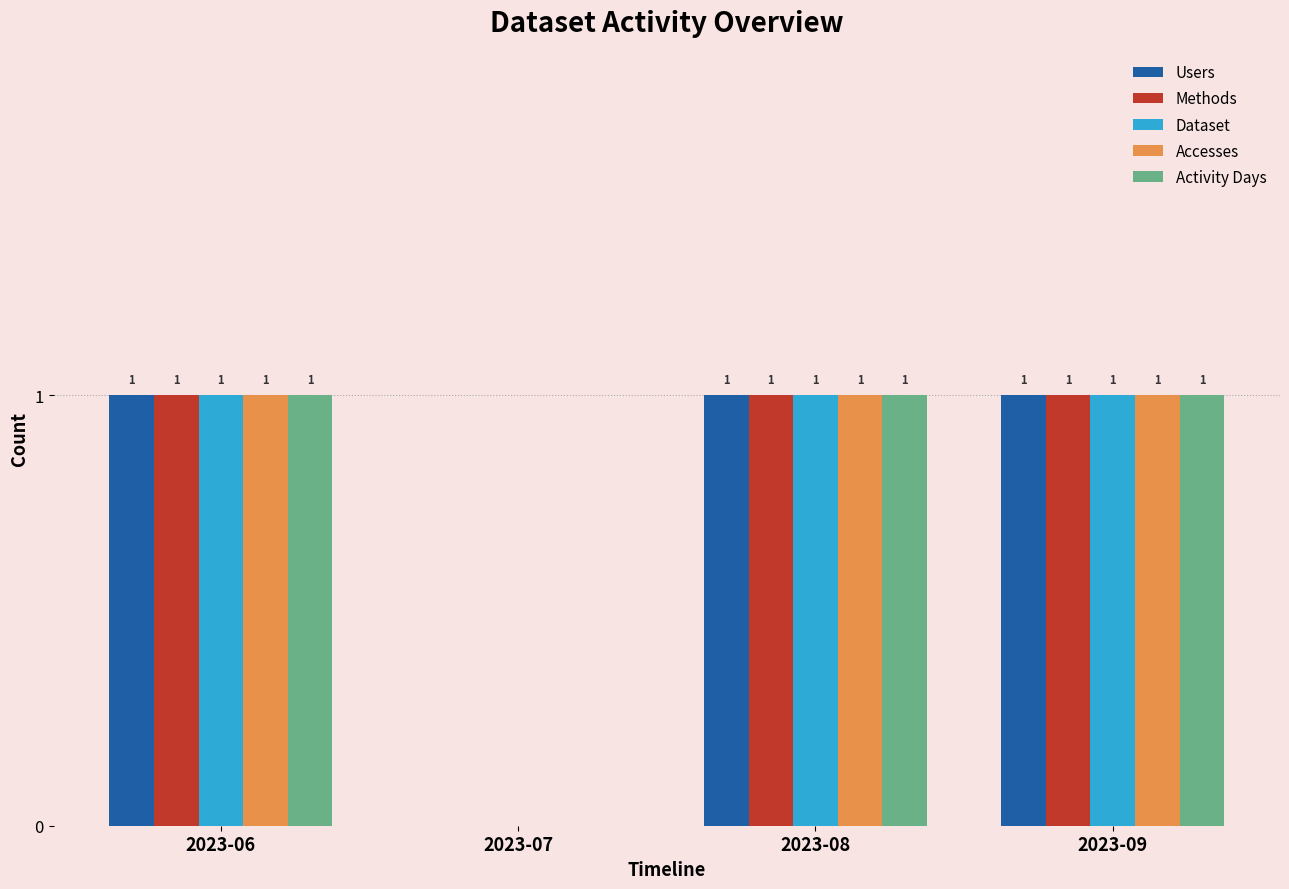

At which label is Activity Days closest to 0?

2023-07